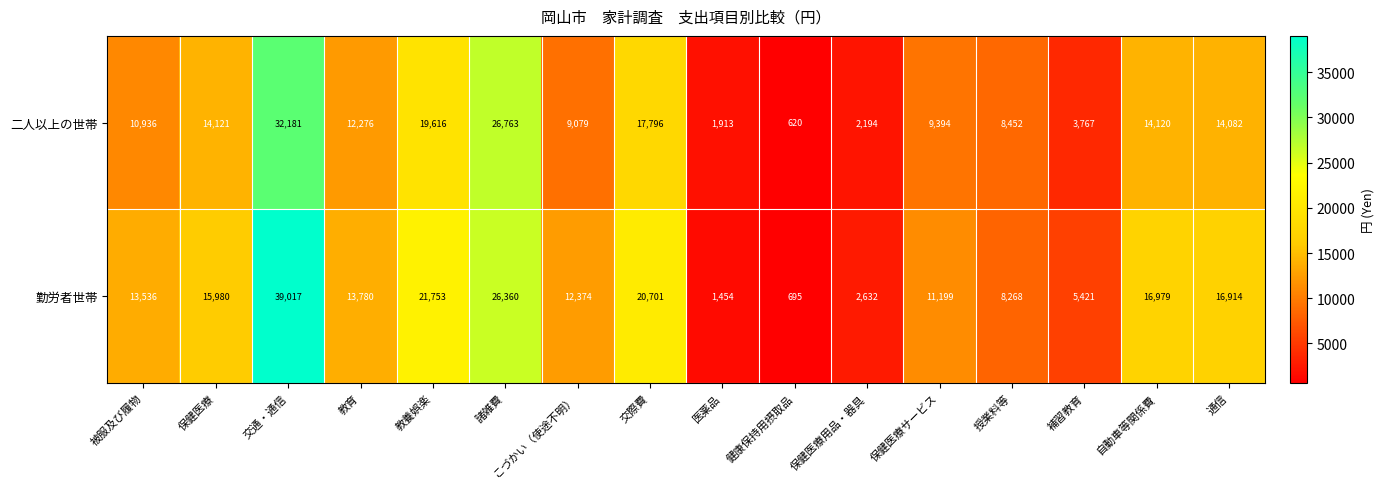

What is the difference between the highest and lowest values at 保健医療サービス?

1805